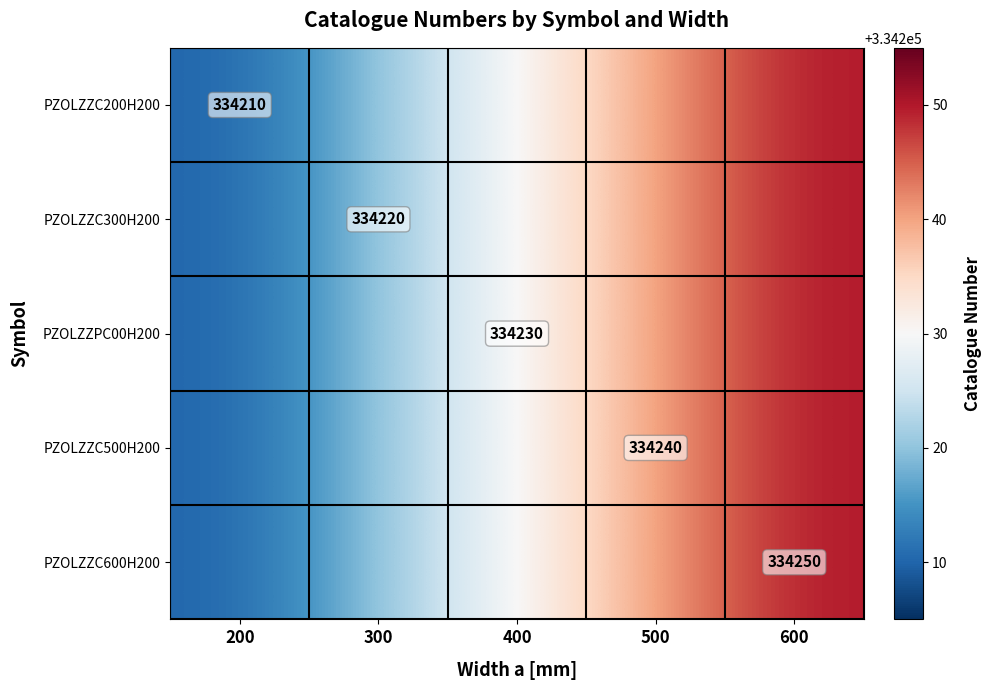

The value of PZOLZZC300H200 at 300 is 334220. True or false?

True